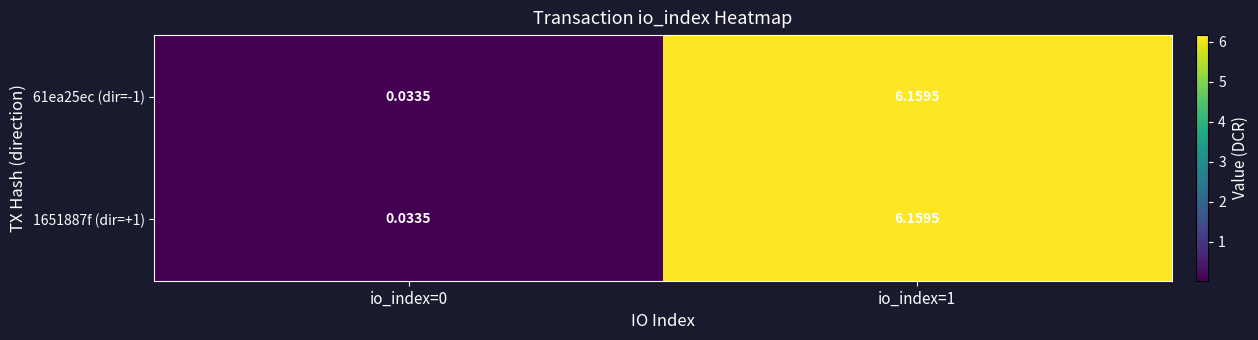

Which series has the widest spread of values?

61ea25ec (dir=-1)